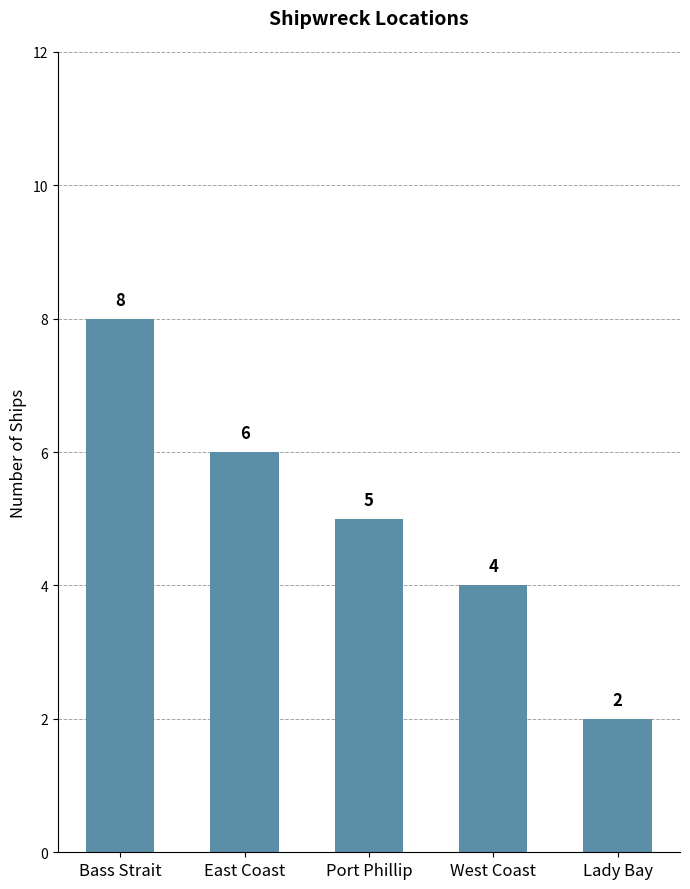

What is the smallest value displayed?

2